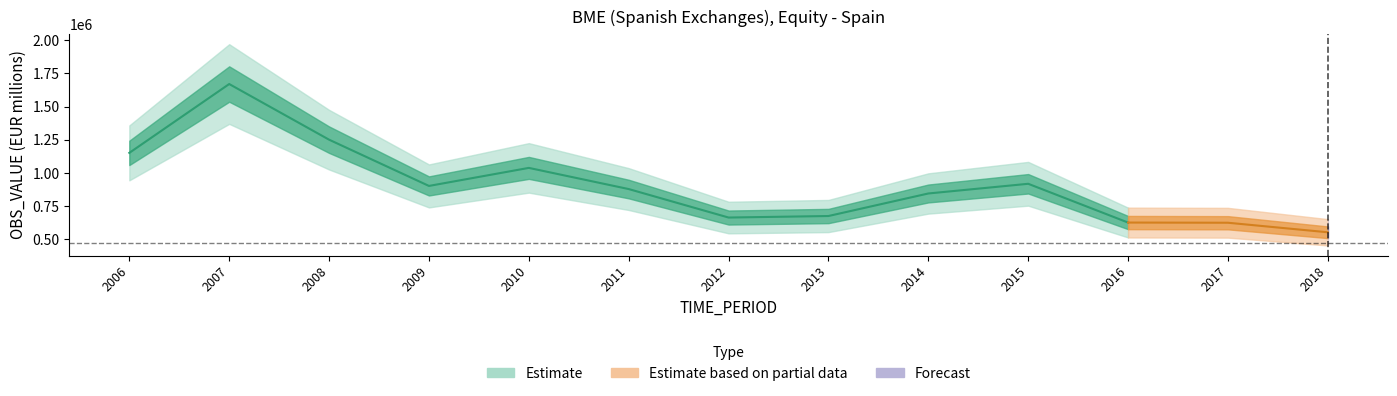

The chart shows a value of 917394.9 at 2015. True or false?

True